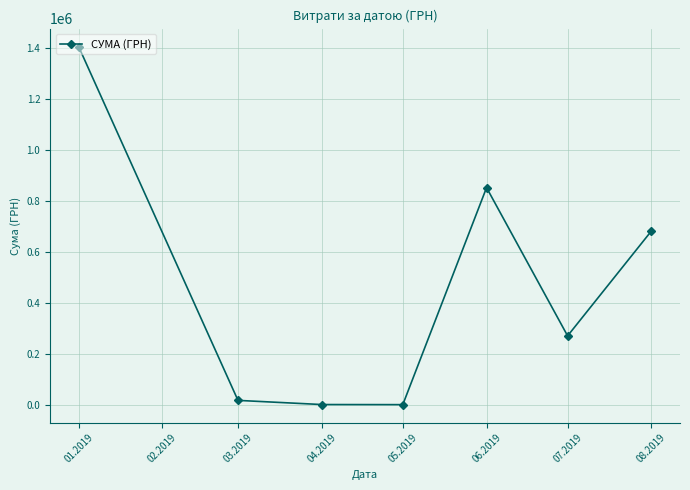

What is the change in value from 01.2019 to 05.2019?

-1403113.6